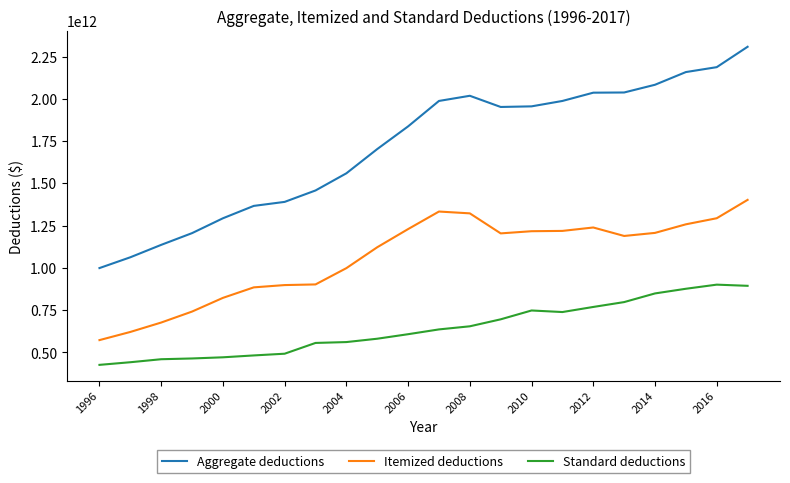

Which series has the largest total across all categories?

Aggregate deductions